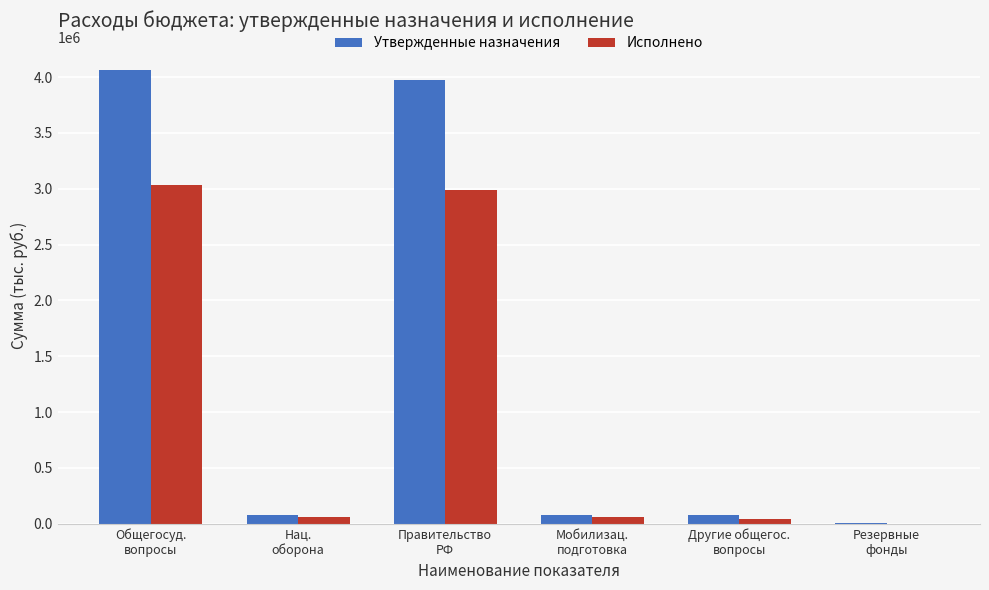

The Утвержденные назначения series shows 77100.0 at Нац.
оборона. True or false?

True